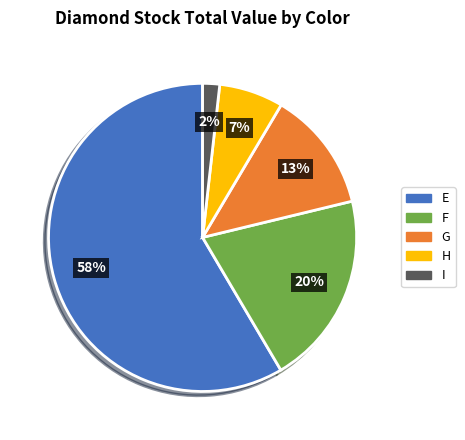

What is the smallest slice in the pie chart?

I